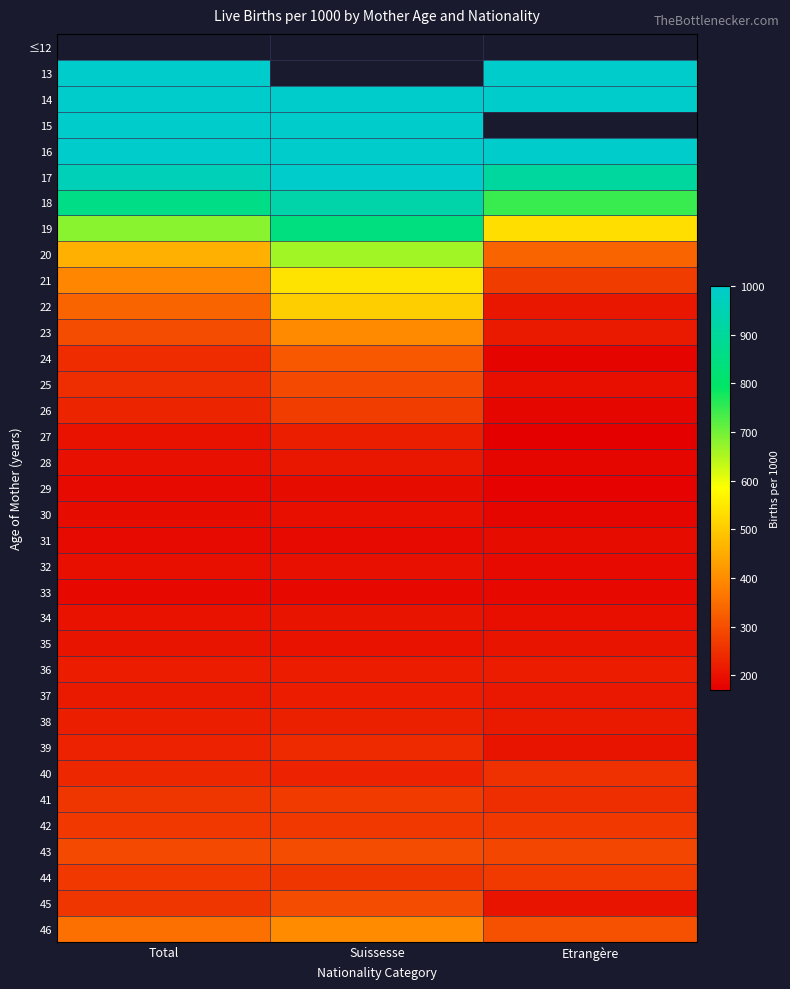

How many series are shown in this chart?

35